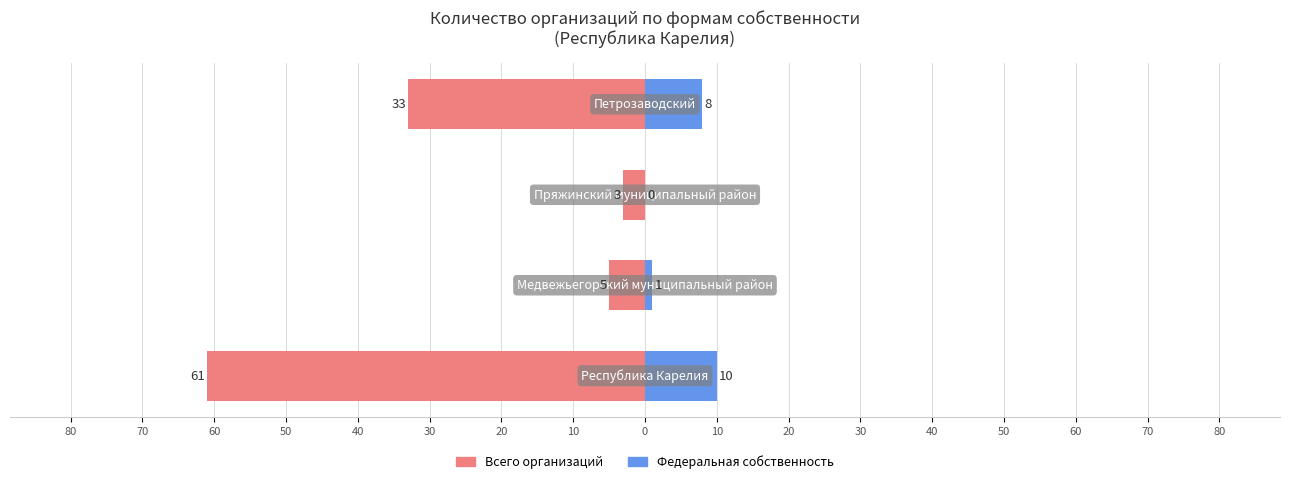

What is the difference between the maximum and minimum values in the Всего организаций series?

58